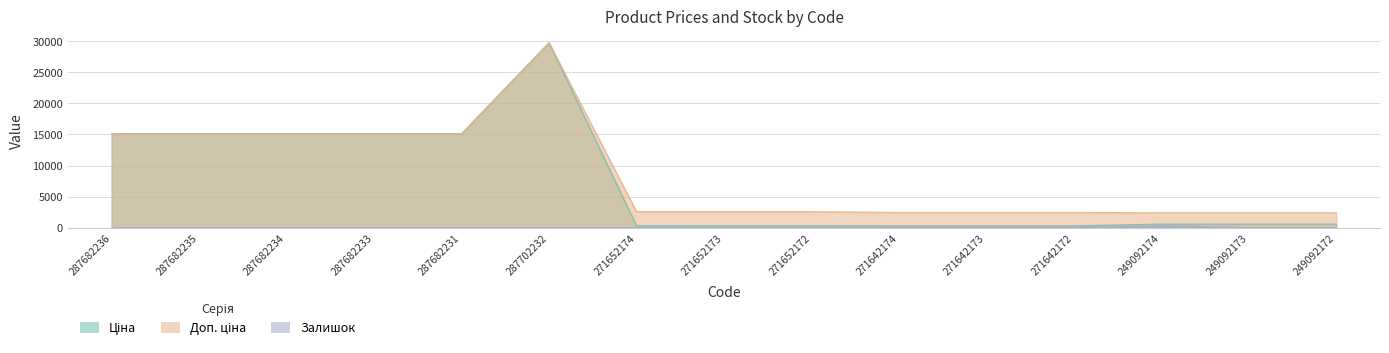

What is the difference between the Залишок values at 271652173 and 271642172?

11.0